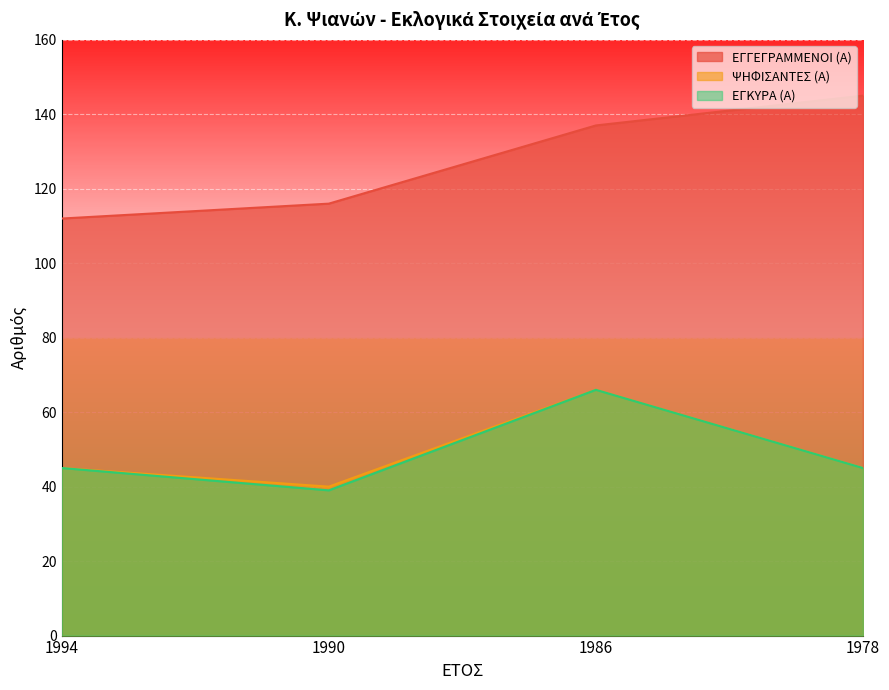

Where does the ΕΓΓΕΓΡΑΜΜΕΝΟΙ (Α) series first go above 137?

1978